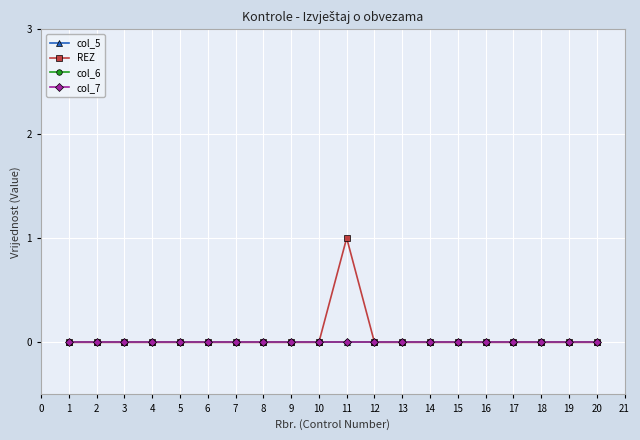

True or false: REZ and col_5 cross at least once.

False